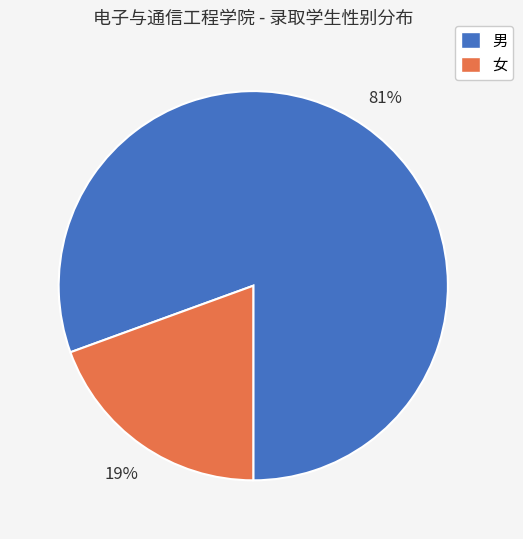

What percentage is the 女 slice, to the nearest percent?

19%